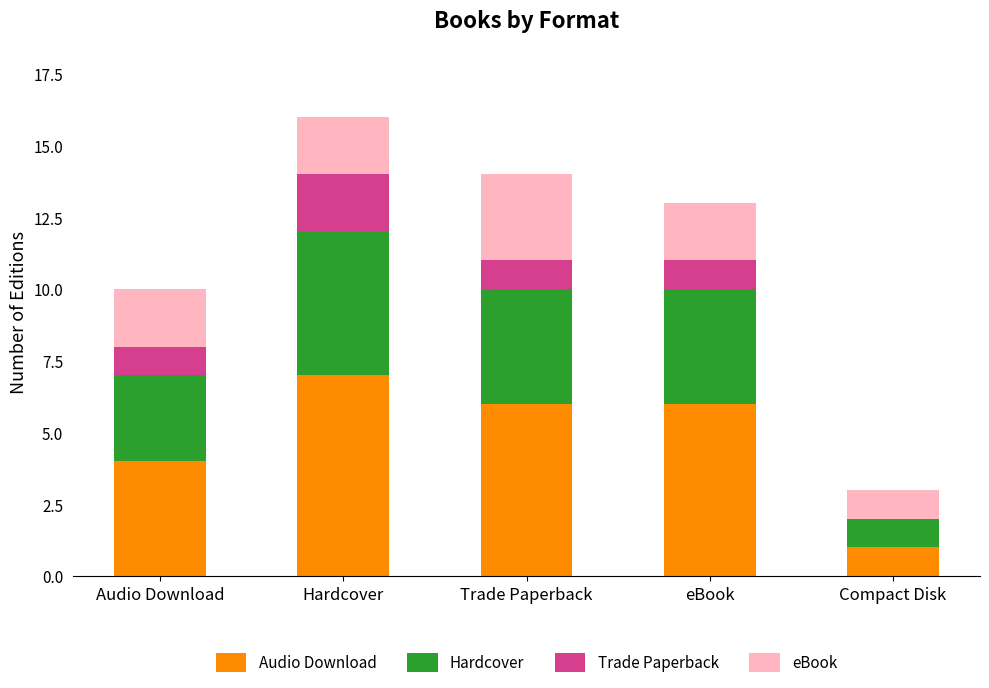

Count the number of data series in this chart.

4